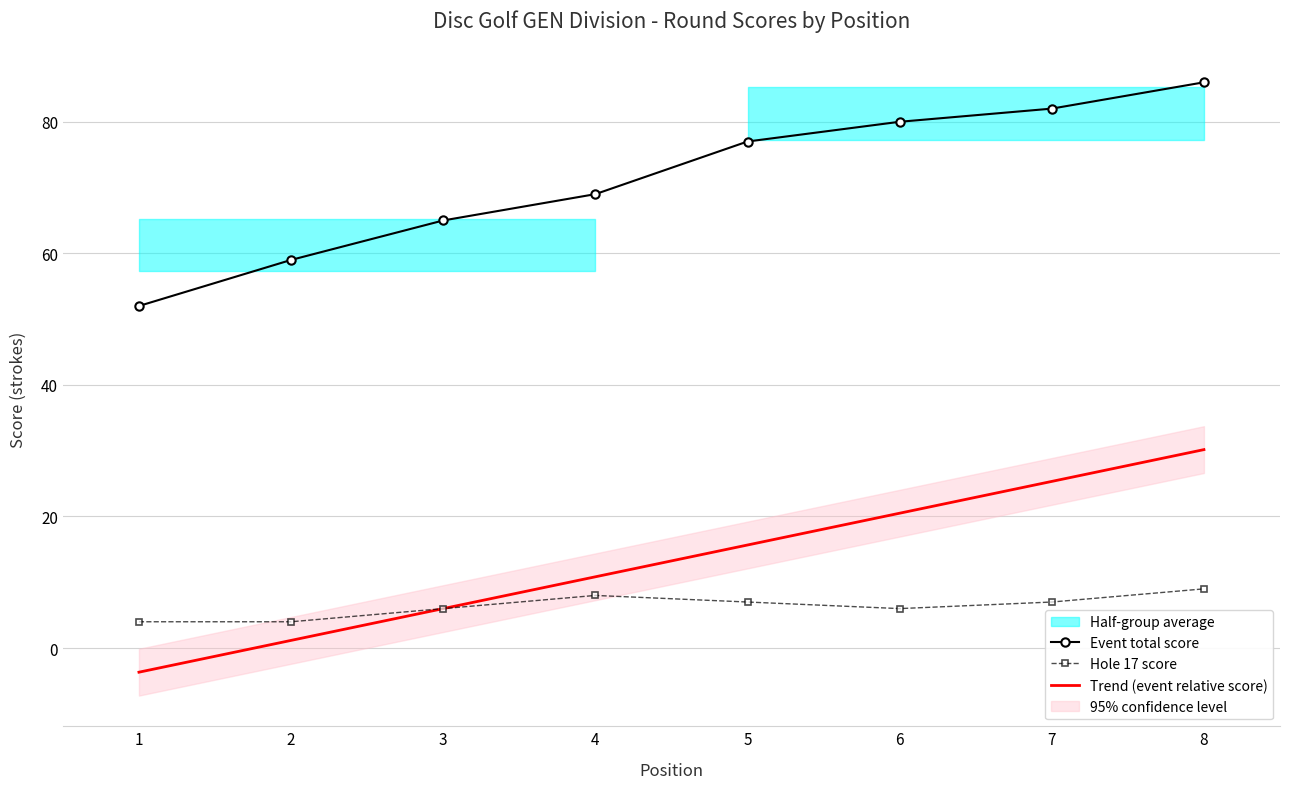

True or false: event_total_score has a value of 82 at 7.

True